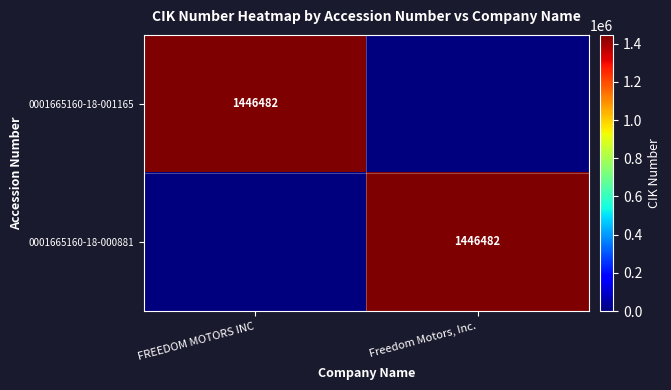

Is it true that 0001665160-18-001165 equals 2340062 at FREEDOM MOTORS INC?

False